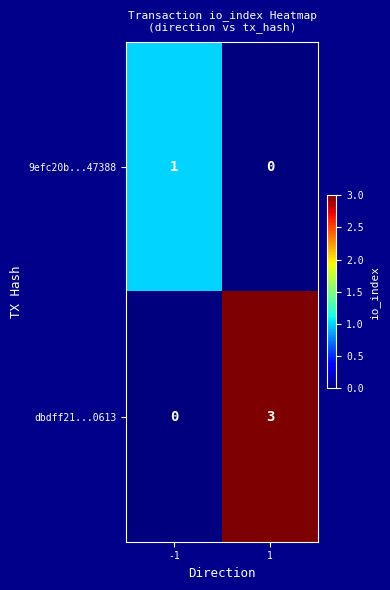

At 1, list the series in order from smallest to largest.

9efc20b...47388, dbdff21...0613